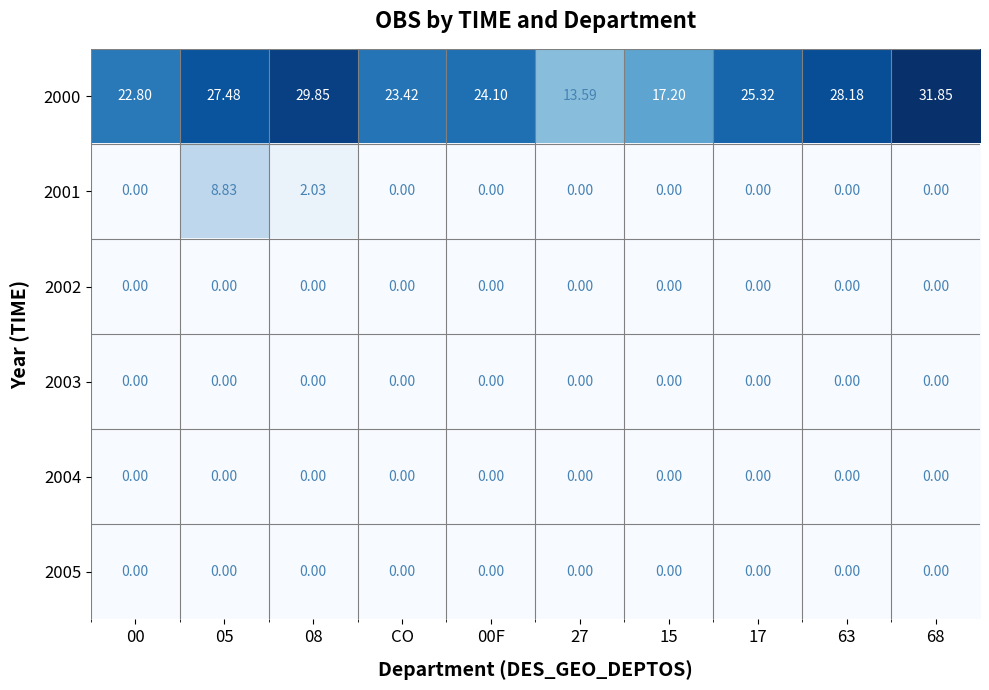

How many data points does each series have?

10